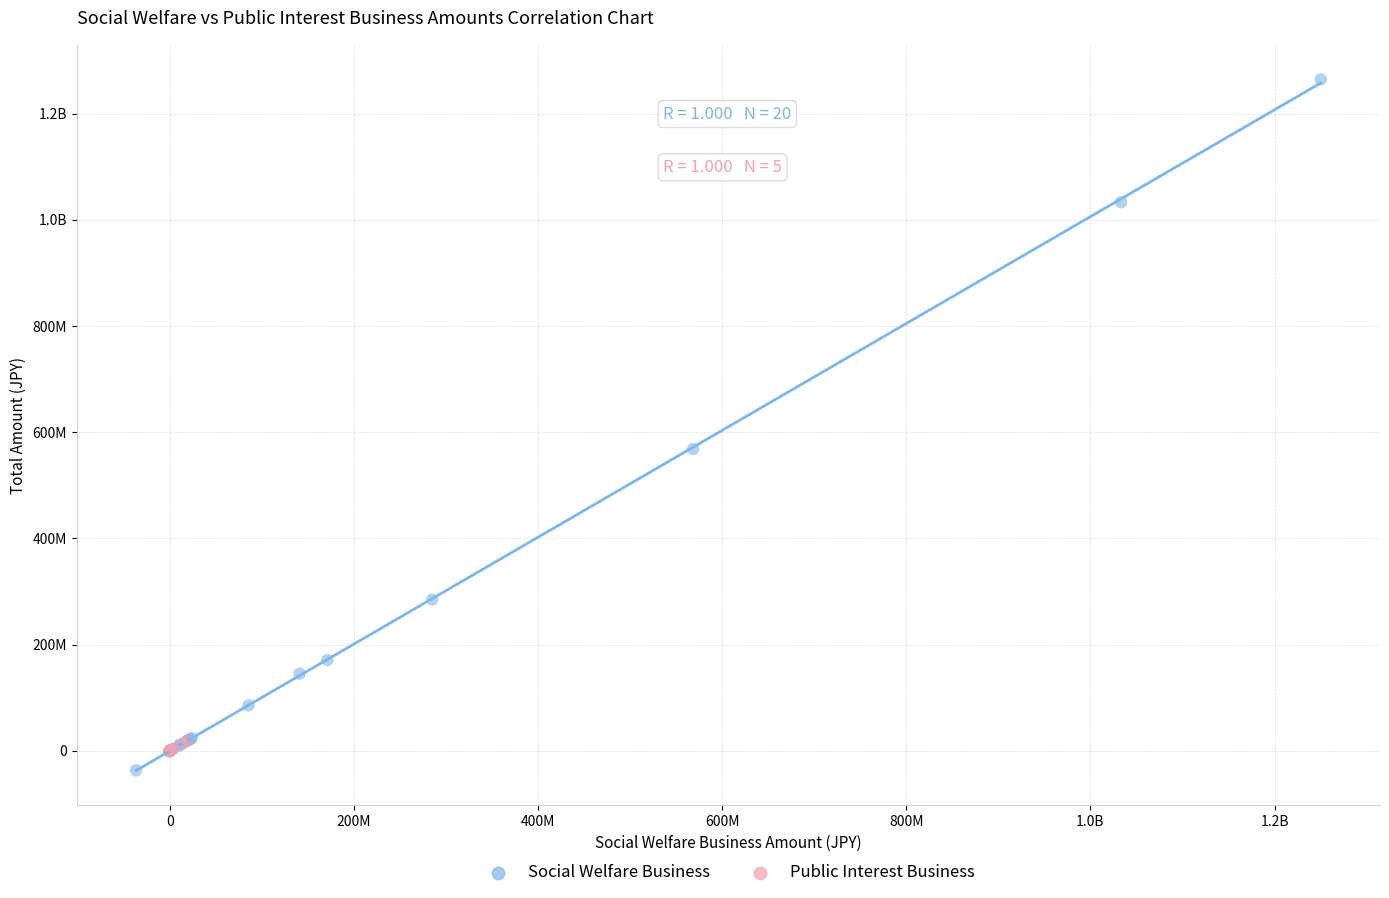

What are all the series names shown in the legend?

Social Welfare Business, Public Interest Business